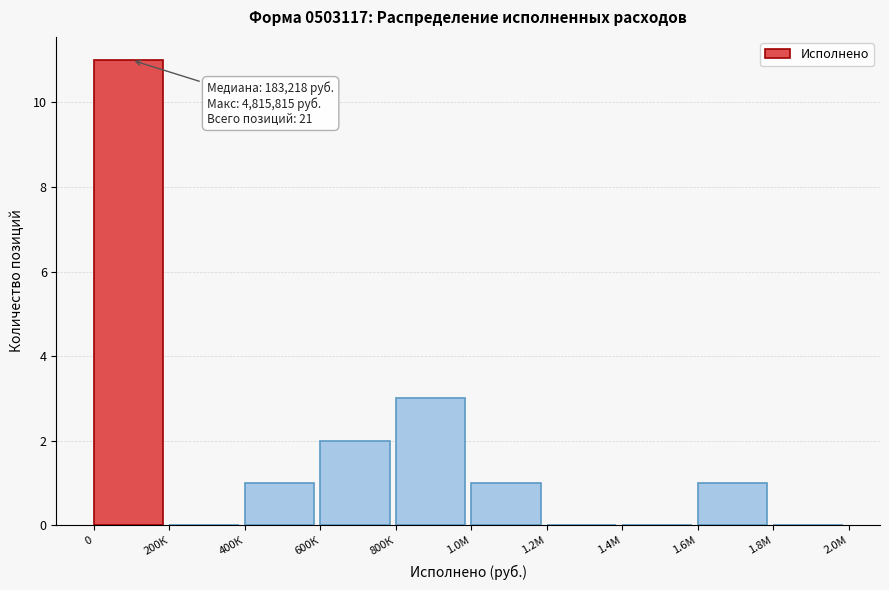

Reading left to right, what are all the values shown in this chart?

0=11	200К=0	400К=1	600К=2	800К=3	1.0М=1	1.2М=0	1.4М=0	1.6М=1	1.8М=0